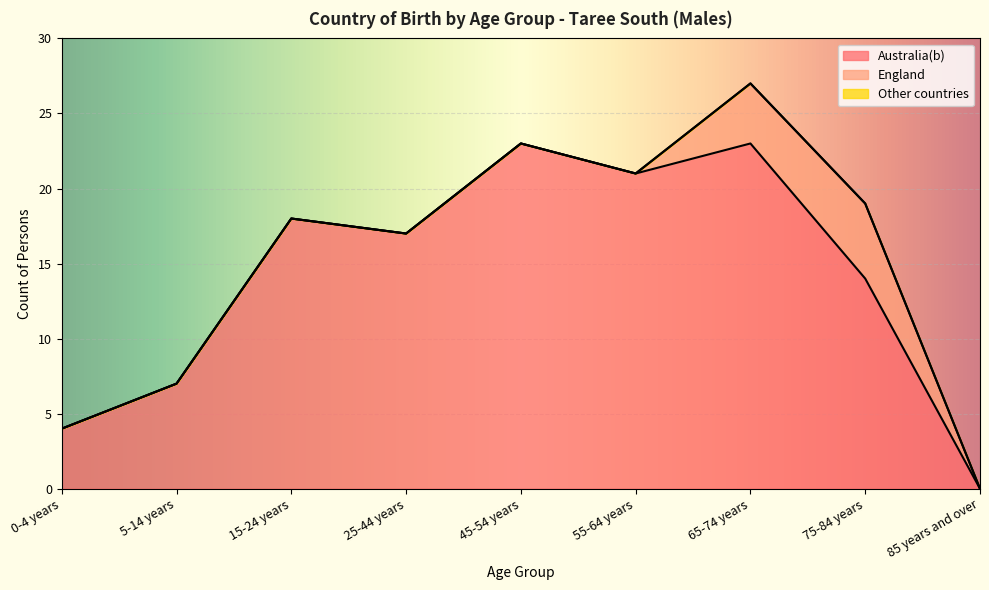

What is the sum of all Australia(b) values?

127